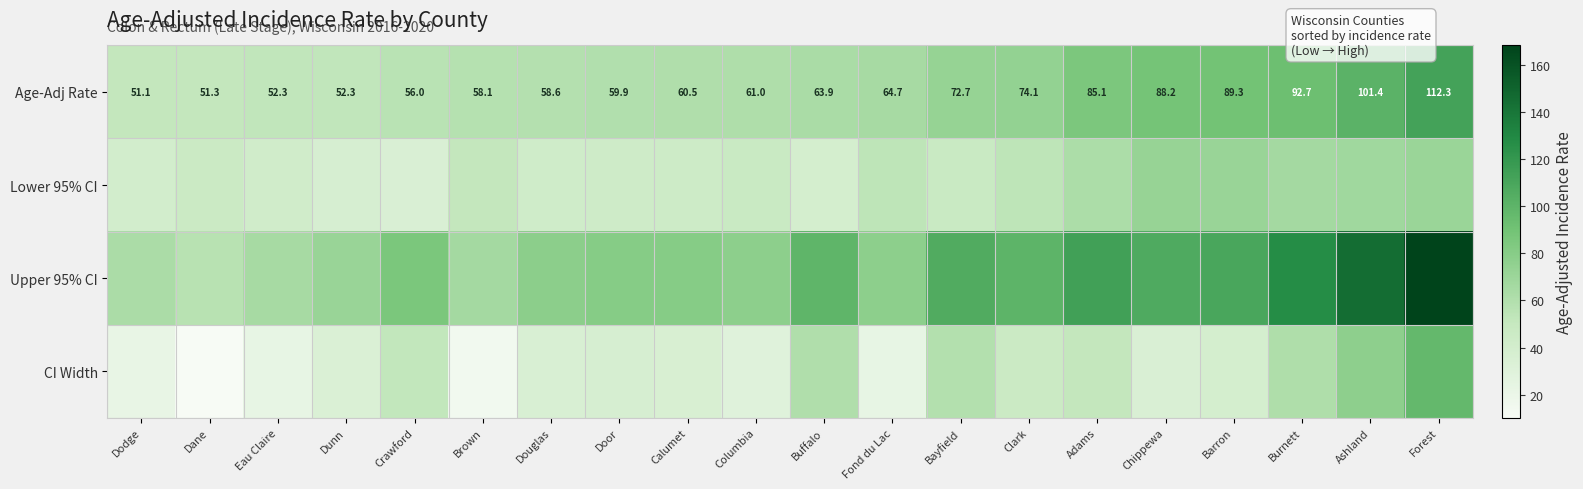

Which category has the highest value in the Age-Adj Rate series?

Forest